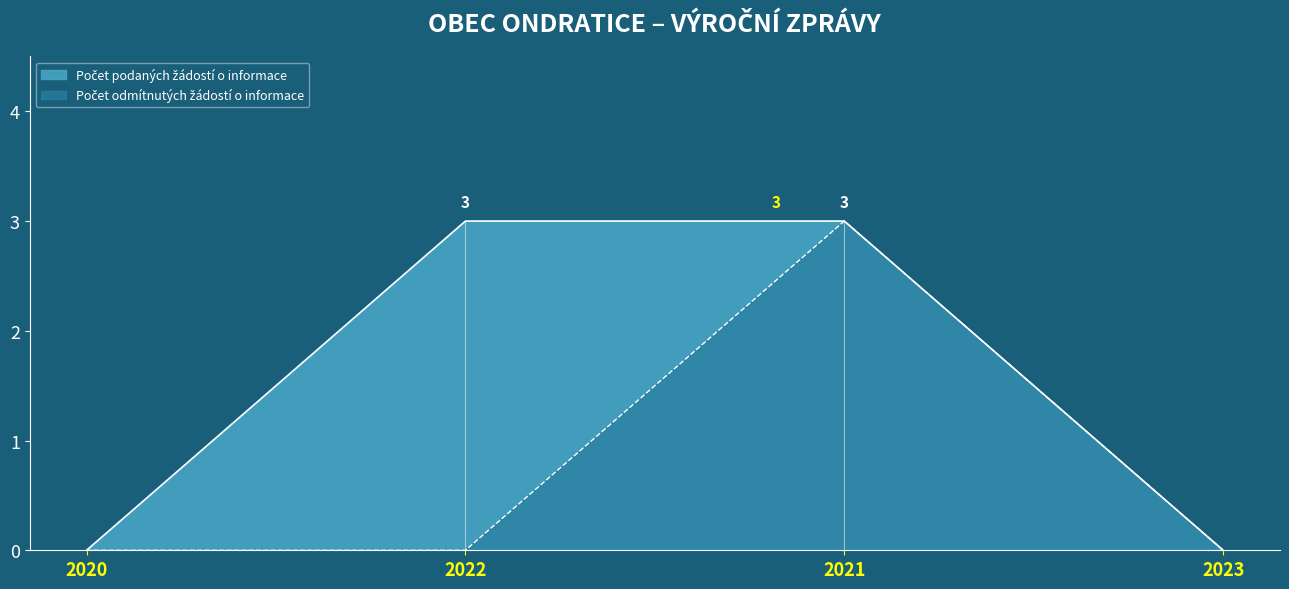

What is the value of the Počet podaných žádostí o informace point at the 2nd from the left?

3